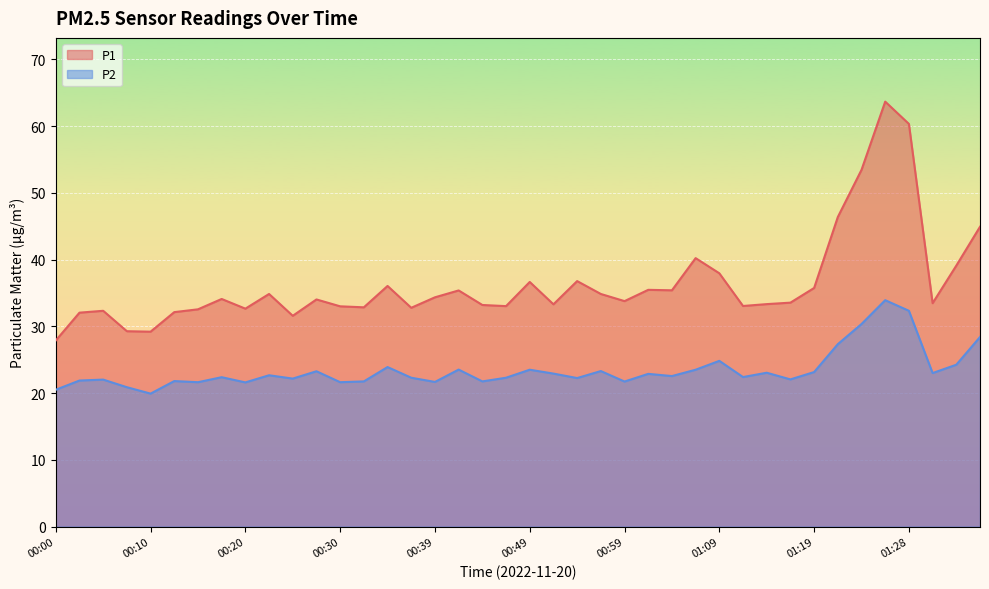

What is the minimum value for P1?

27.9